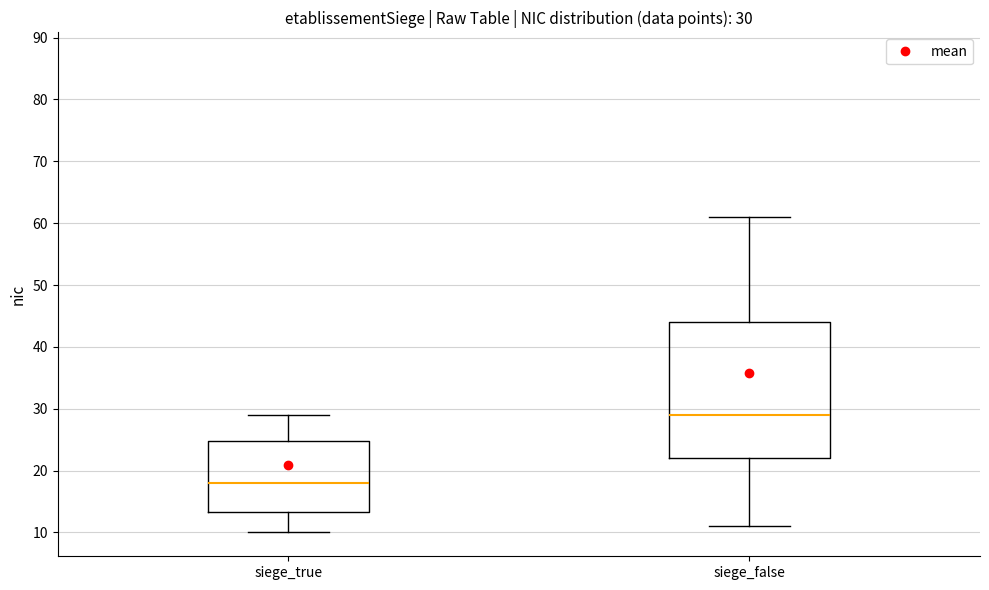

Which box has the lowest median line?

siege_true